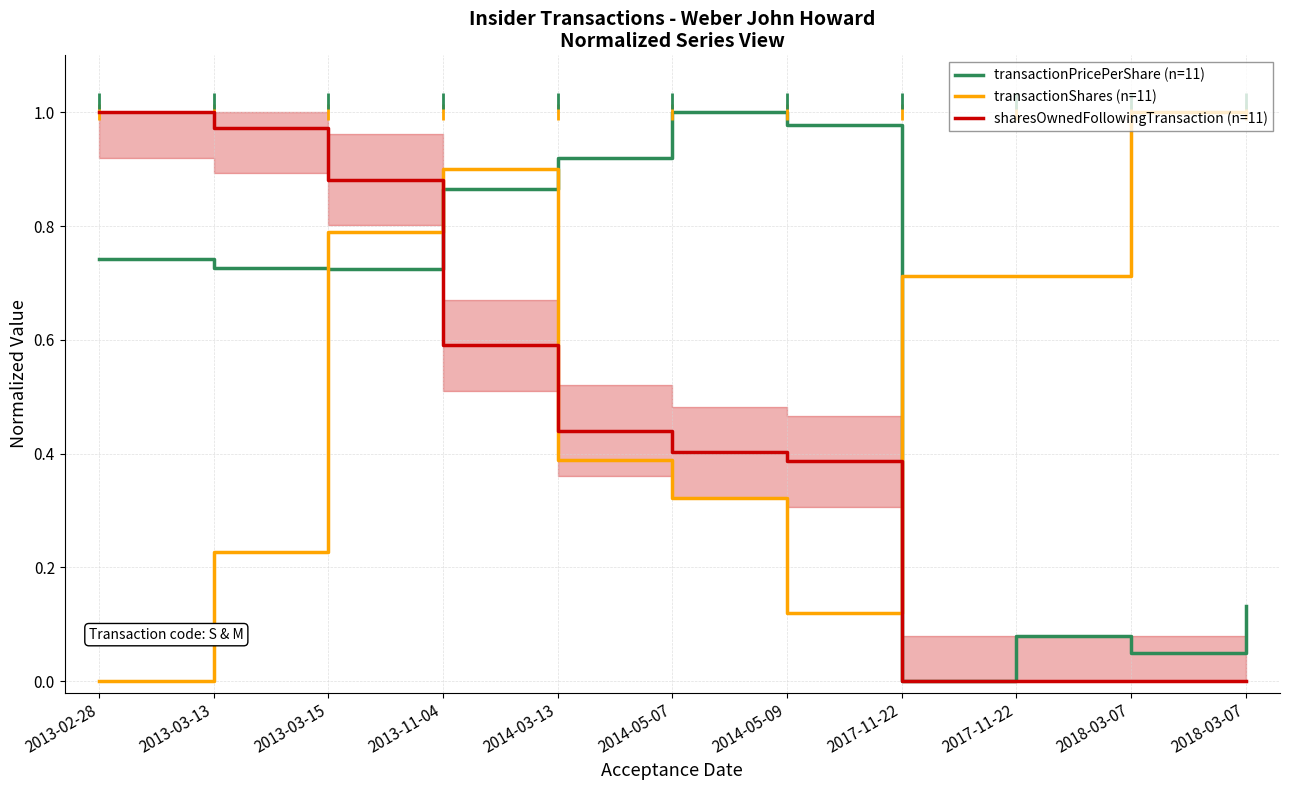

True or false: transactionShares (n=11) and sharesOwnedFollowingTransaction (n=11) cross at least once.

True